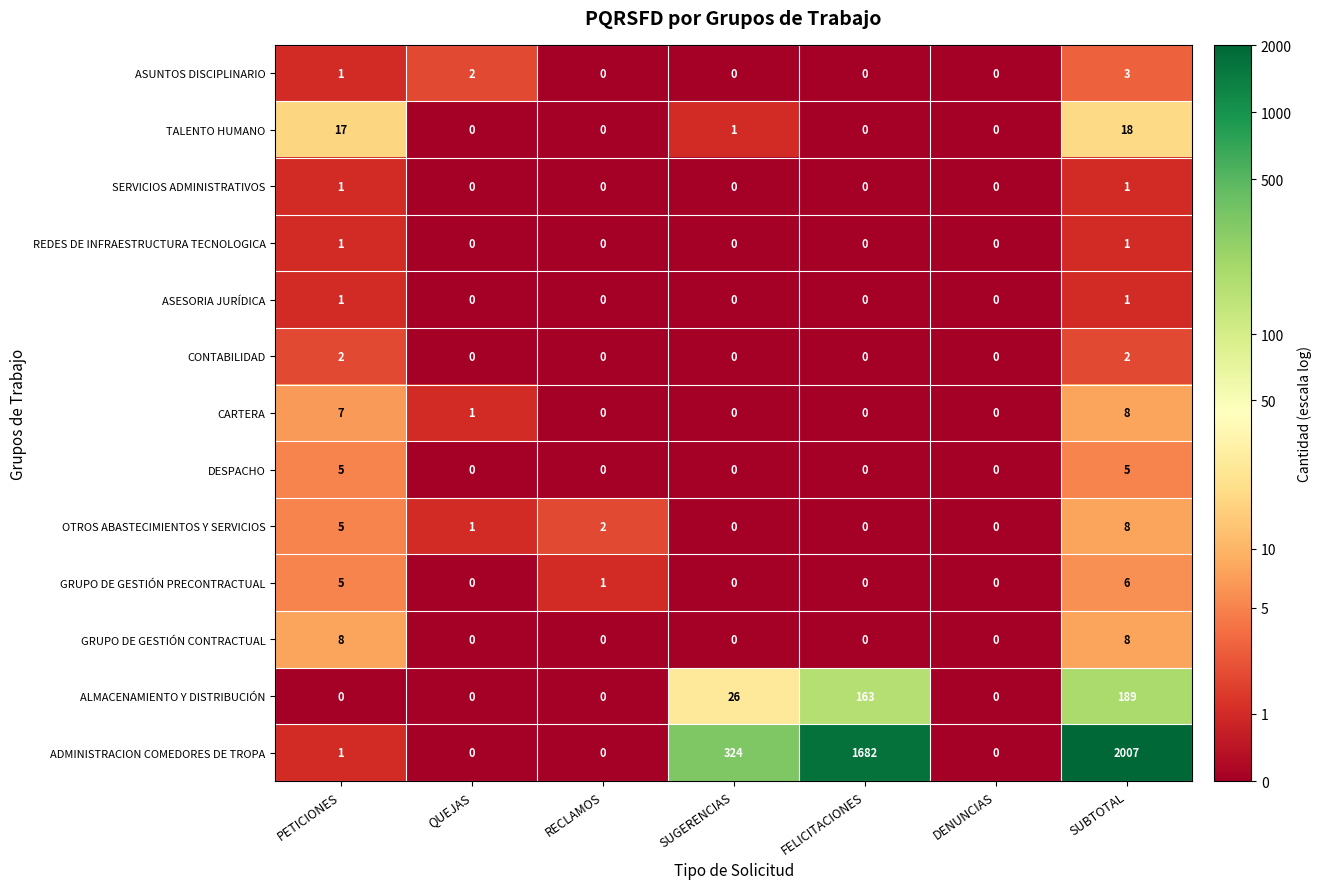

At how many categories does at least one series exceed 4?

4